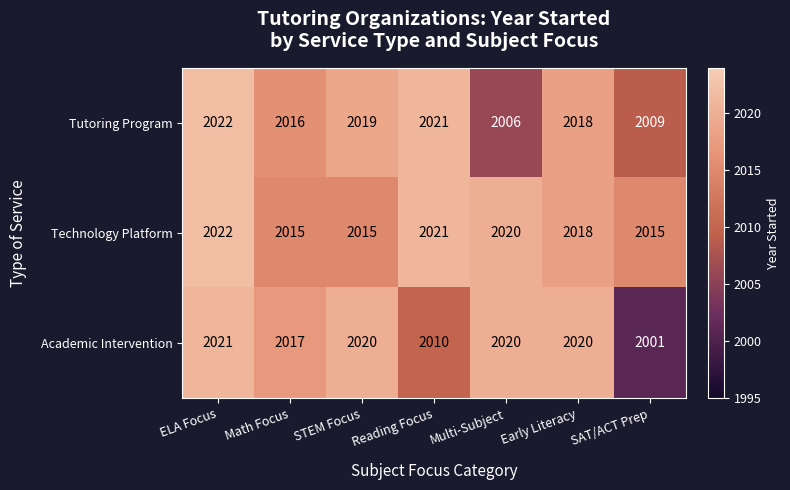

Which series has the largest total across all categories?

Technology Platform